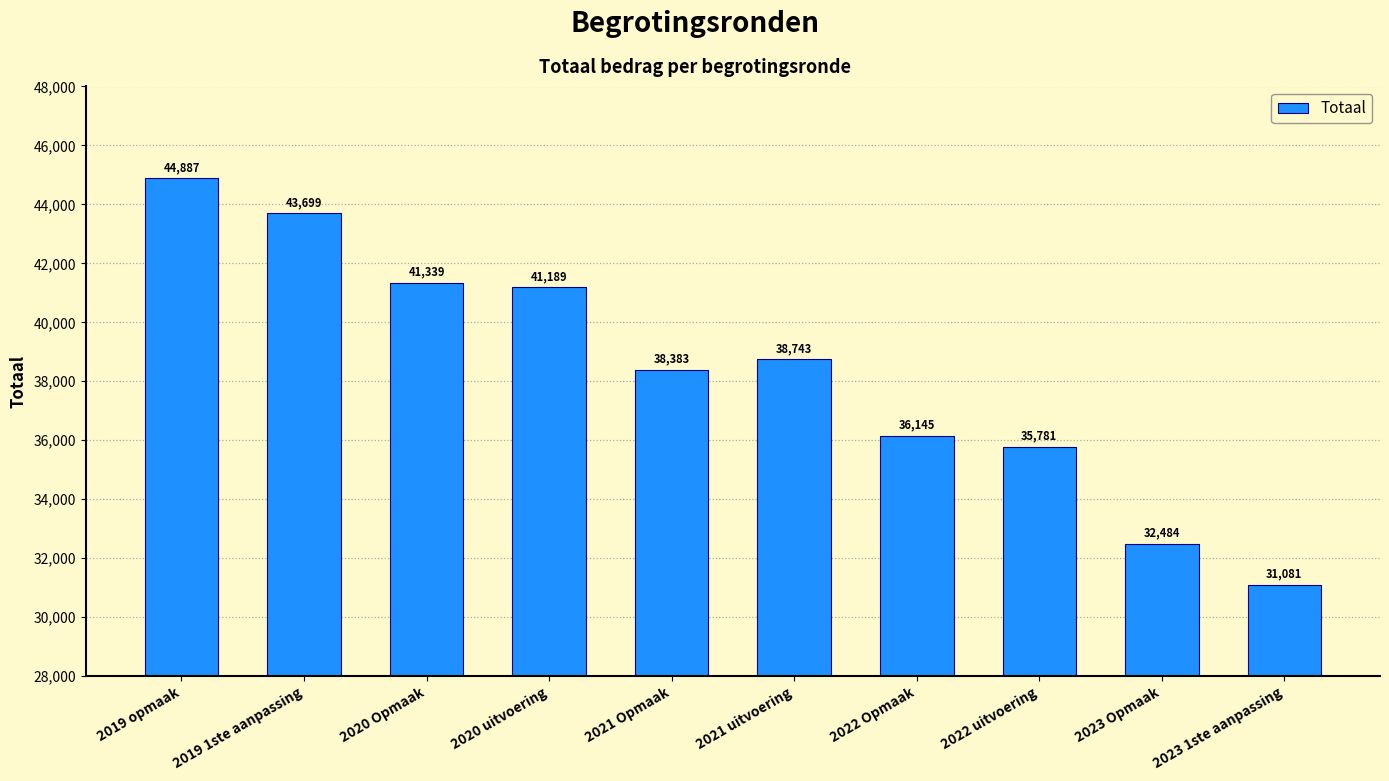

True or false: the data shows 31081 at 2023 1ste aanpassing.

True